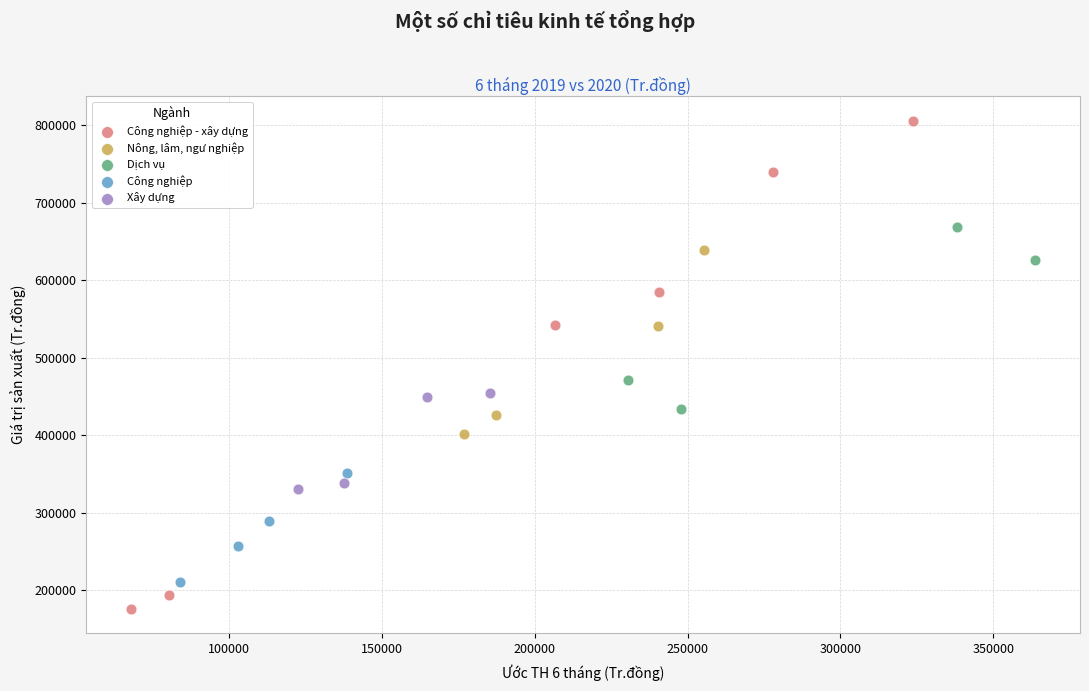

Which series has the largest Y range (max minus min)?

Công nghiệp - xây dựng